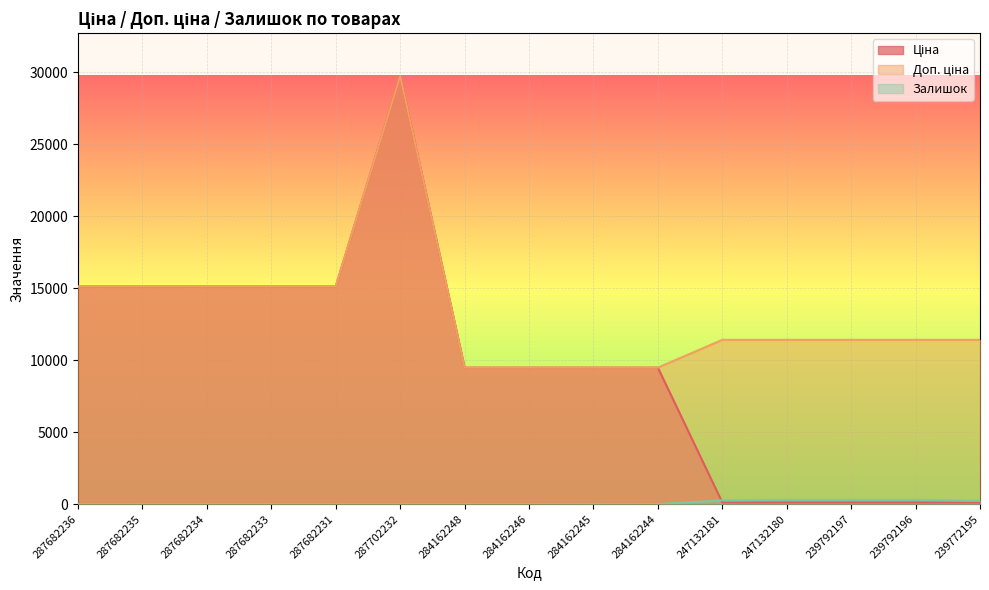

What is the sum of all Доп. ціна values?

200317.5